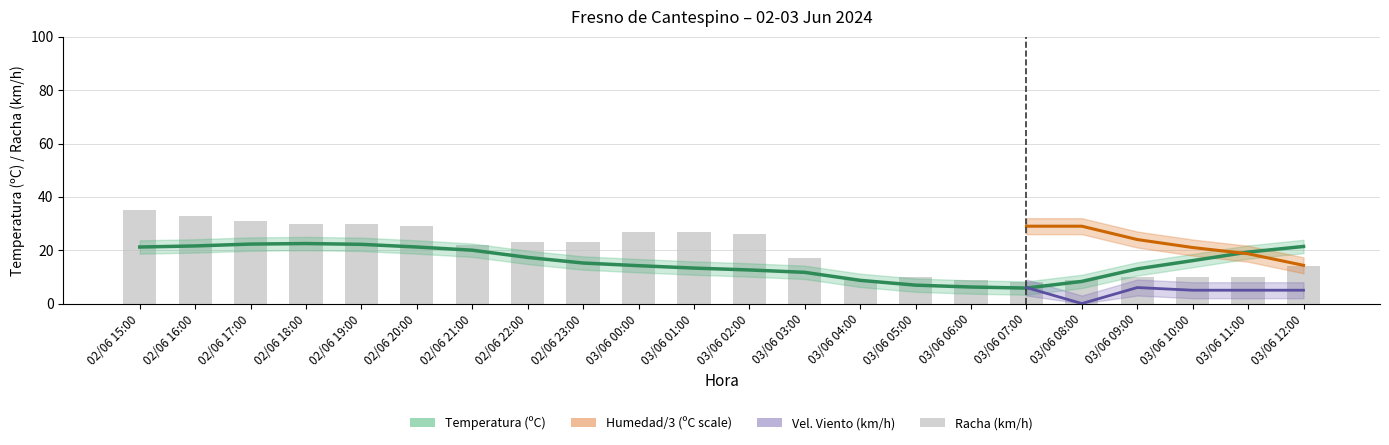

Reading left to right, extract all data points from this chart.

Temperatura: 02/06 15:00=21.2	02/06 16:00=21.6	02/06 17:00=22.3	02/06 18:00=22.5	02/06 19:00=22.2	02/06 20:00=21.2	02/06 21:00=20.0	02/06 22:00=17.3	02/06 23:00=15.2	03/06 00:00=14.2	03/06 01:00=13.3	03/06 02:00=12.6	03/06 03:00=11.7	03/06 04:00=8.7	03/06 05:00=6.9	03/06 06:00=6.2	03/06 07:00=5.8	03/06 08:00=8.3	03/06 09:00=13.0	03/06 10:00=16.1	03/06 11:00=19.3	03/06 12:00=21.4
Racha: 02/06 15:00=35.0	02/06 16:00=33.0	02/06 17:00=31.0	02/06 18:00=30.0	02/06 19:00=30.0	02/06 20:00=29.0	02/06 21:00=22.0	02/06 22:00=23.0	02/06 23:00=23.0	03/06 00:00=27.0	03/06 01:00=27.0	03/06 02:00=26.0	03/06 03:00=17.0	03/06 04:00=9.0	03/06 05:00=10.0	03/06 06:00=9.0	03/06 07:00=8.0	03/06 08:00=9.0	03/06 09:00=10.0	03/06 10:00=10.0	03/06 11:00=10.0	03/06 12:00=14.0